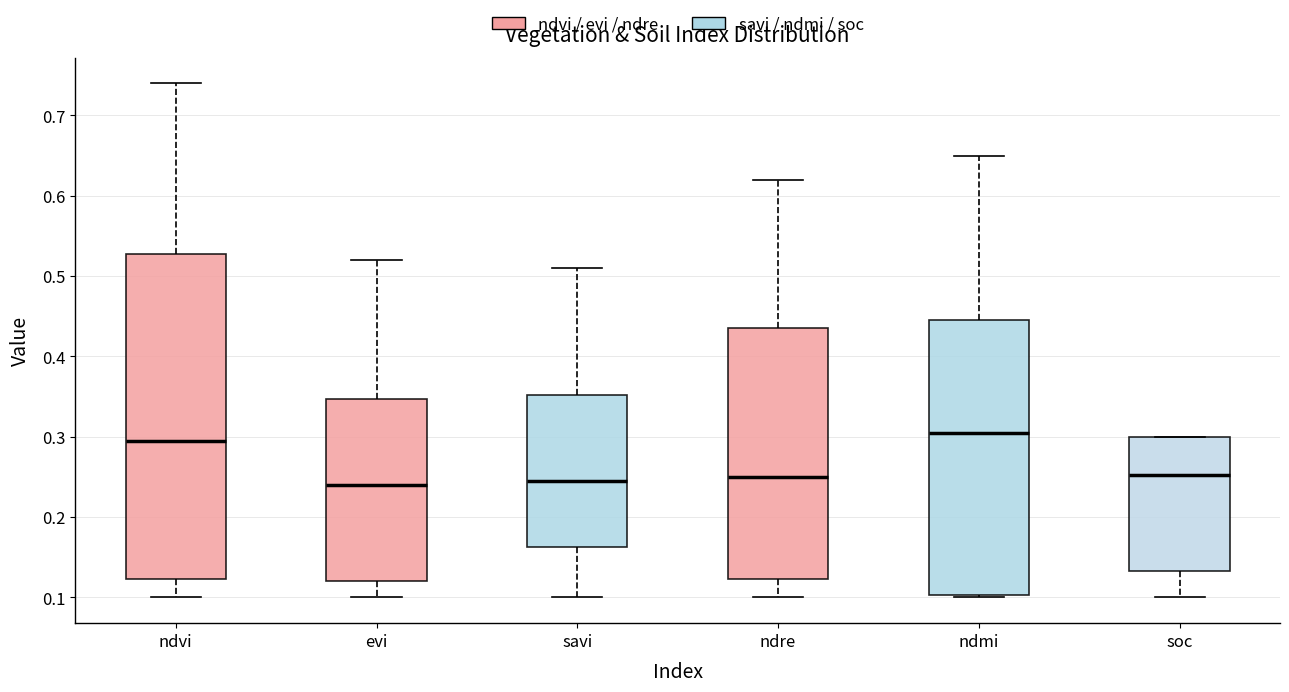

Reading left to right, transcribe this box plot: for each box, give where its median line is, the range the box spans, and where its two whiskers end, as read against the y-axis. The values are not printed on the chart, so give them approximately, as read against the axis.

ndvi: median 0.30, box 0.12 to 0.53, whiskers 0.10 to 0.74
evi: median 0.24, box 0.12 to 0.35, whiskers 0.10 to 0.52
savi: median 0.25, box 0.16 to 0.35, whiskers 0.10 to 0.51
ndre: median 0.25, box 0.12 to 0.44, whiskers 0.10 to 0.62
ndmi: median 0.31, box 0.10 to 0.45, whiskers 0.10 to 0.65
soc: median 0.25, box 0.13 to 0.30, whiskers 0.10 to 0.30